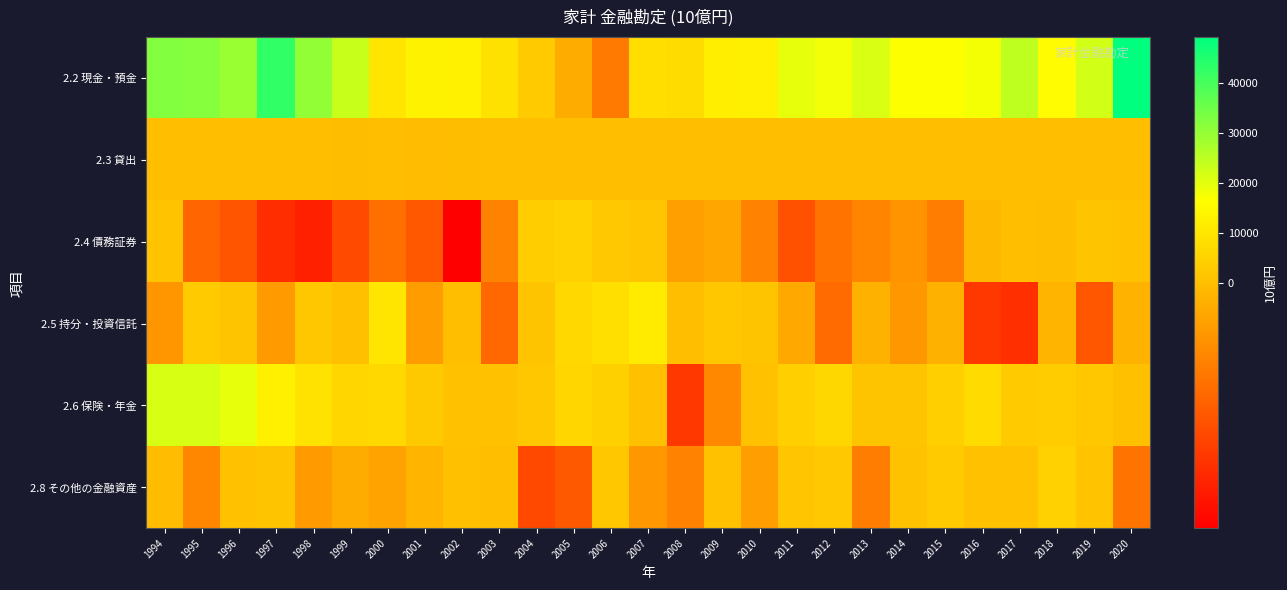

At how many categories does at least one series exceed 38026?

2